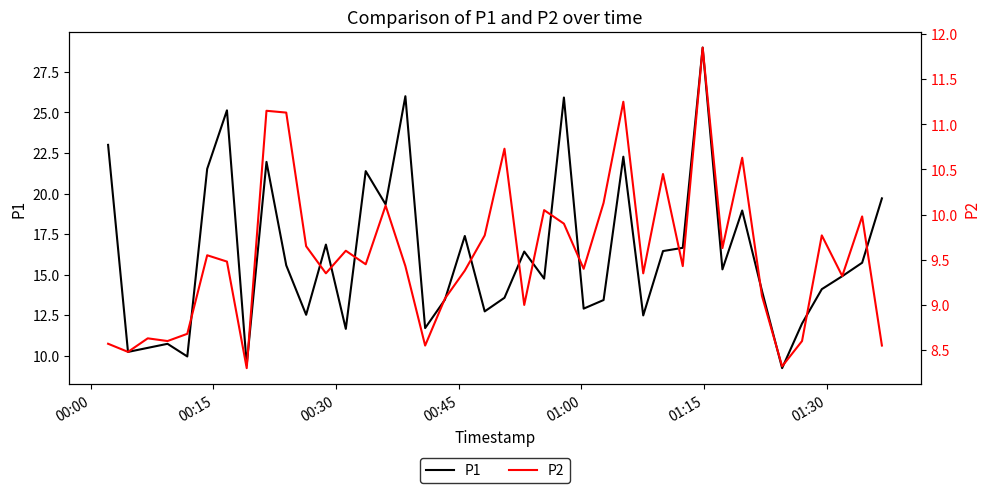

In P2, how many points are lower than both neighbors (excluding endpoints)?

13